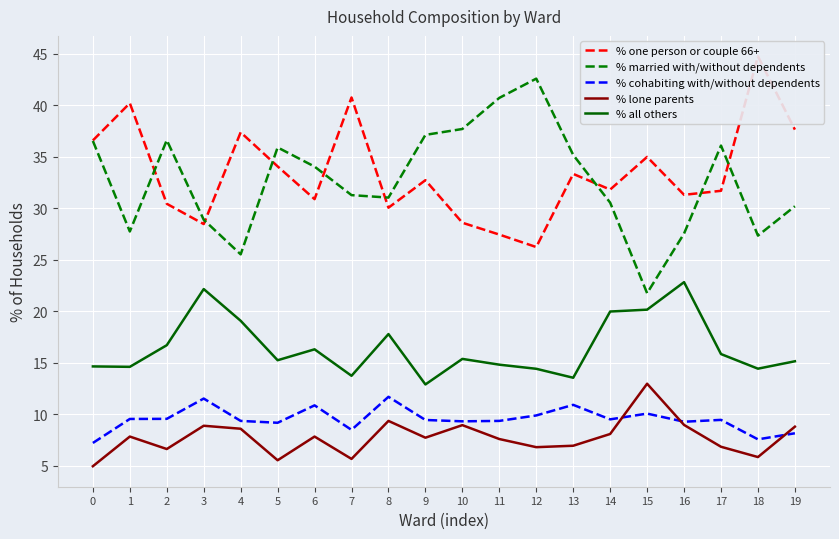

Rank the series at 6 from lowest to highest value.

% lone parents, % cohabiting with/without dependents, % all others, % one person or couple 66+, % married with/without dependents